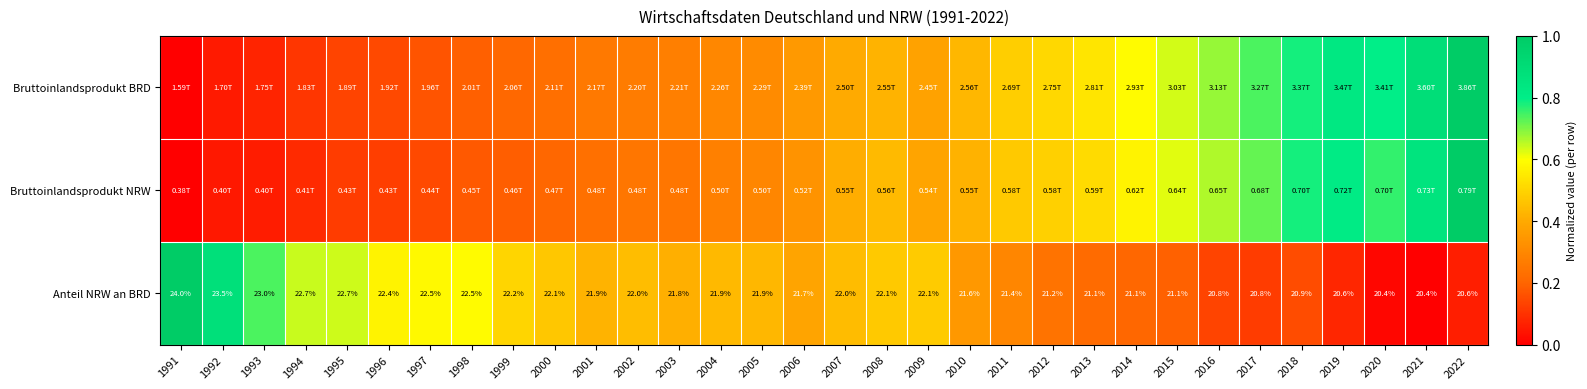

The Anteil NRW an BRD series shows 0.3 at 2011. True or false?

True